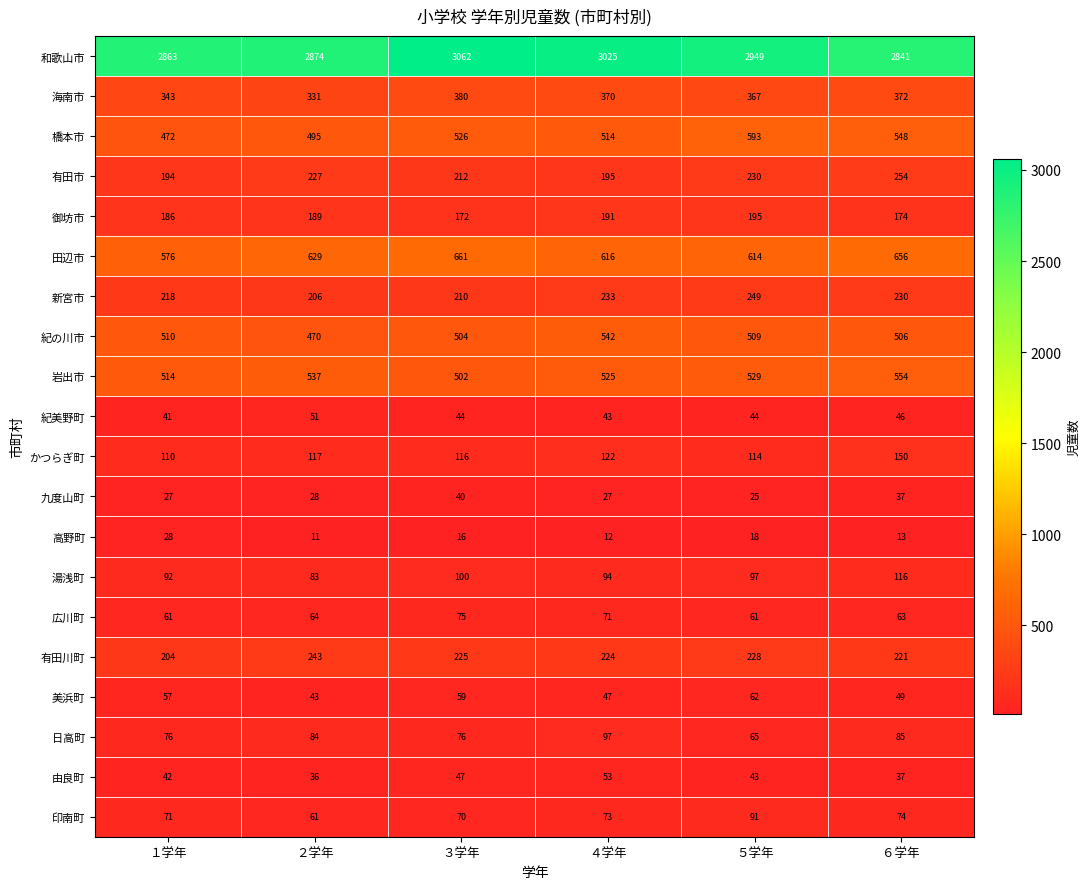

Which series has the largest range (max minus min)?

和歌山市